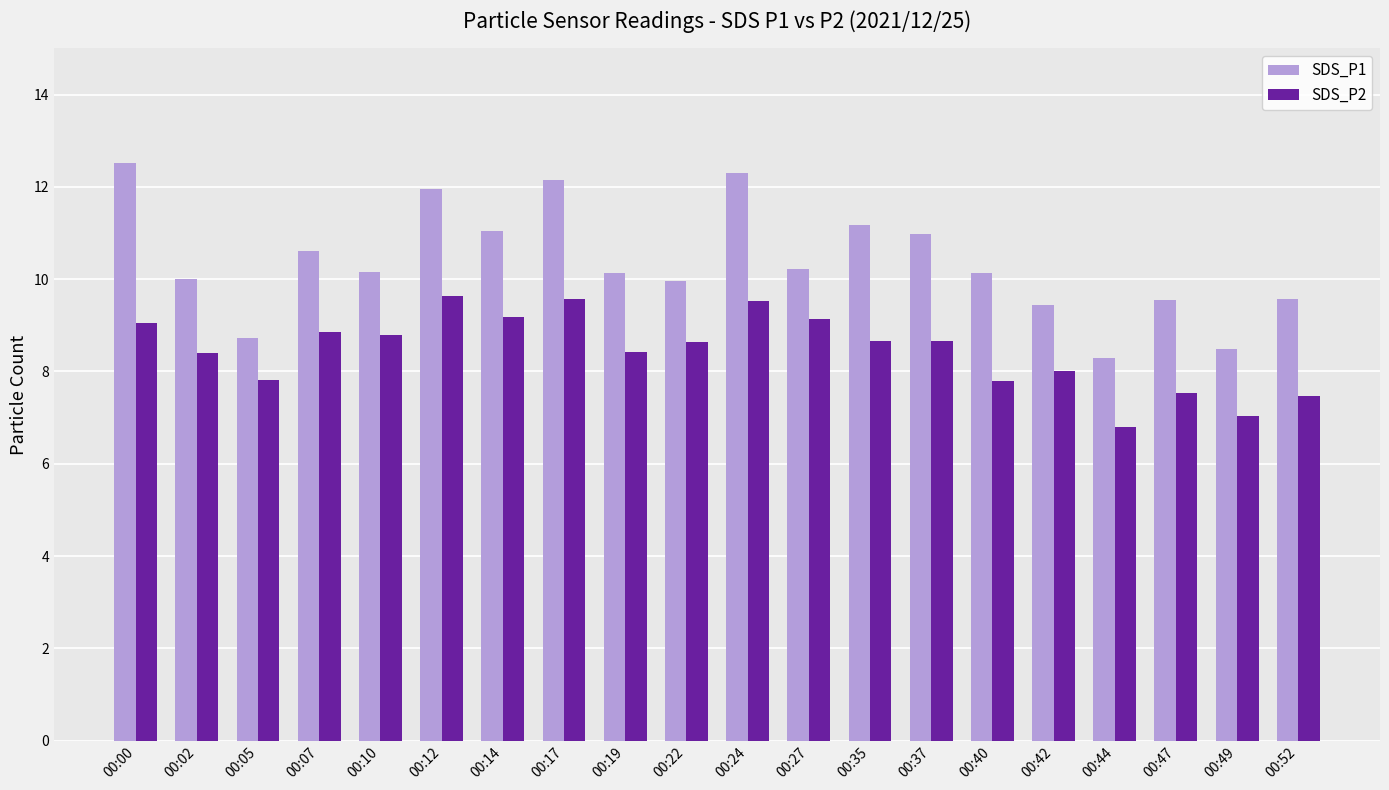

What is the approximate value of SDS_P1 at 00:49?

8.5